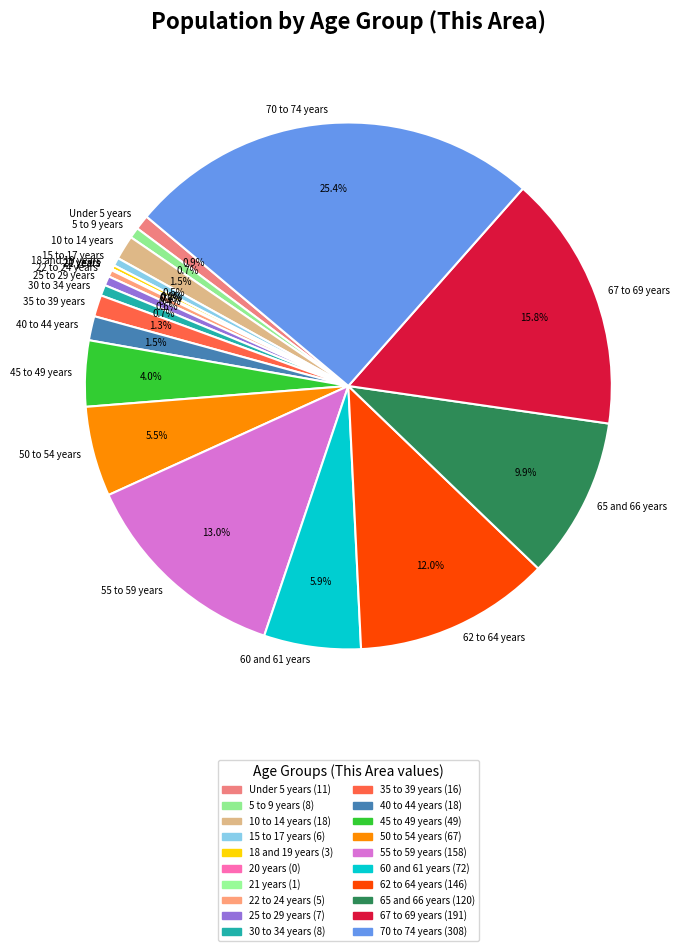

Do 10 to 14 years and 5 to 9 years together represent more than half of the pie?

No